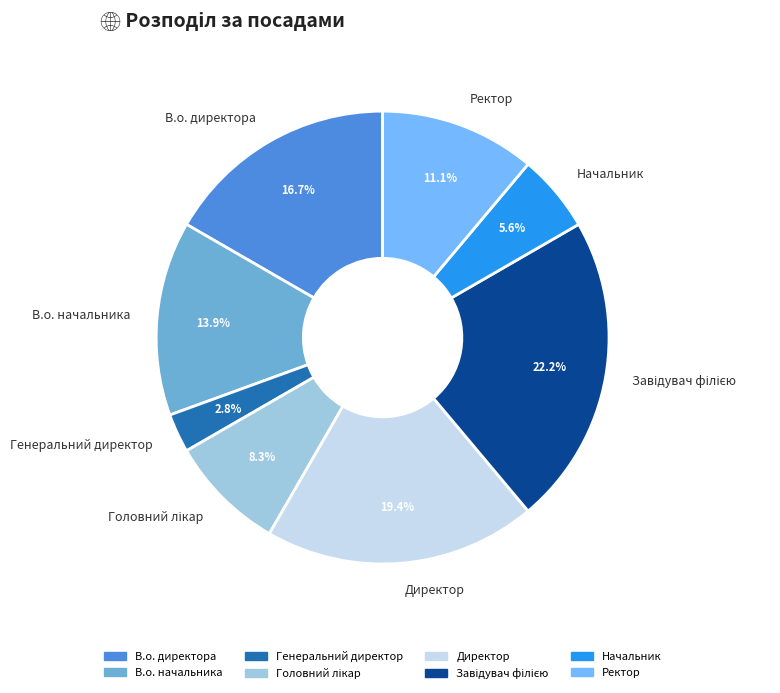

Is there any slice that represents more than half of the pie?

No